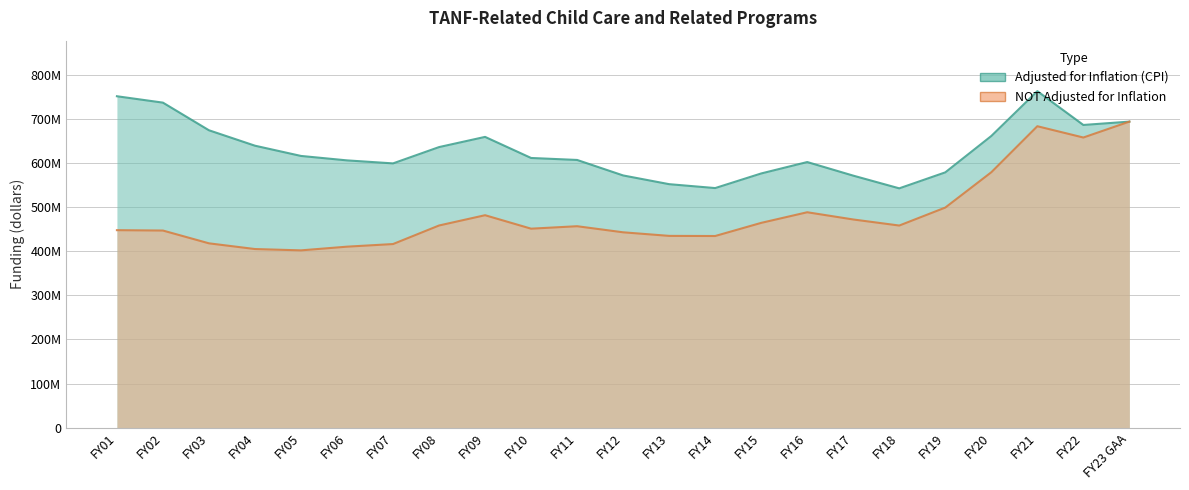

Which series has the largest range (max minus min)?

NOT Adjusted for Inflation